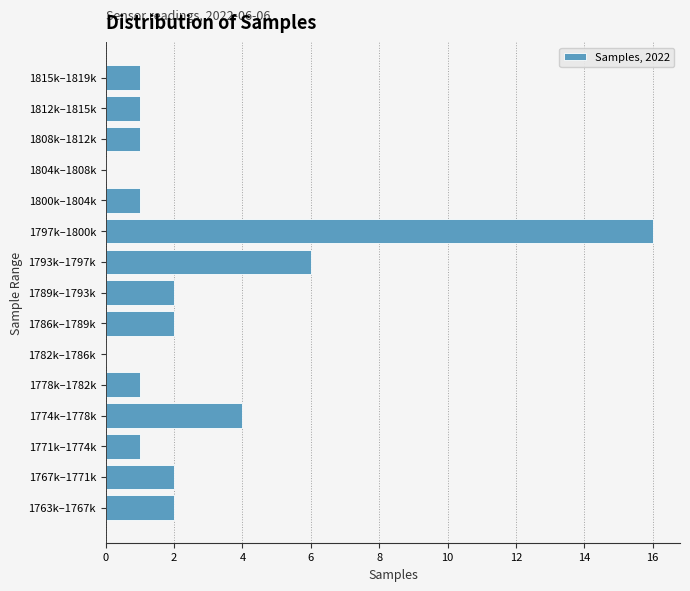

Reading bottom to top, transcribe all the data shown in this chart.

1763k–1767k=2	1767k–1771k=2	1771k–1774k=1	1774k–1778k=4	1778k–1782k=1	1782k–1786k=0	1786k–1789k=2	1789k–1793k=2	1793k–1797k=6	1797k–1800k=16	1800k–1804k=1	1804k–1808k=0	1808k–1812k=1	1812k–1815k=1	1815k–1819k=1